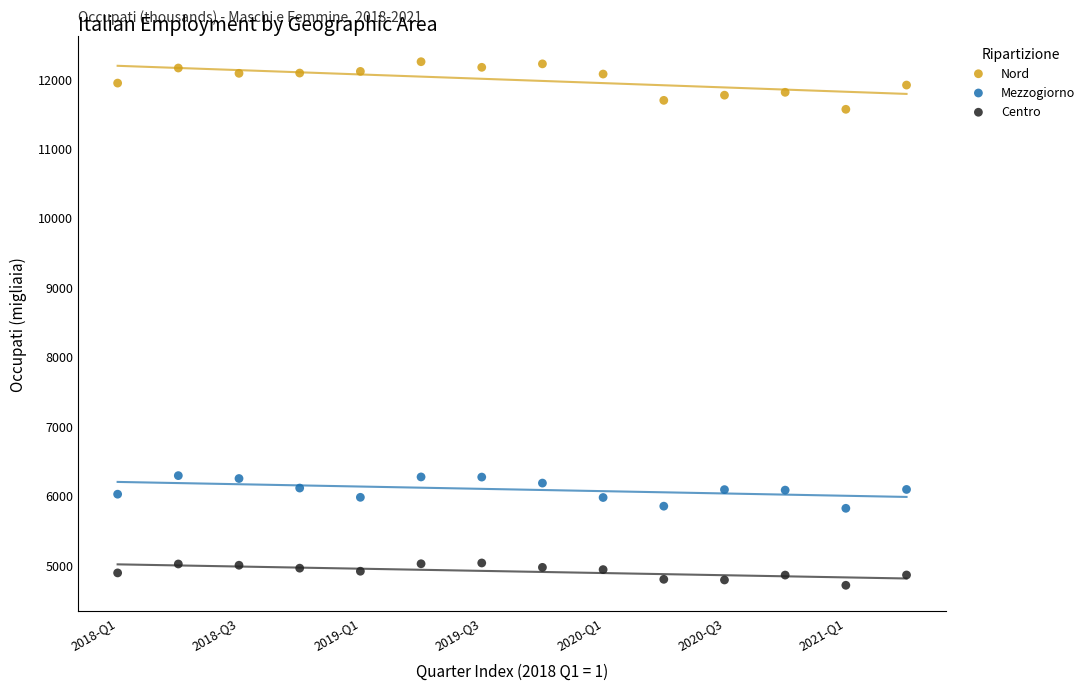

Which series has the widest spread of Y values?

Nord